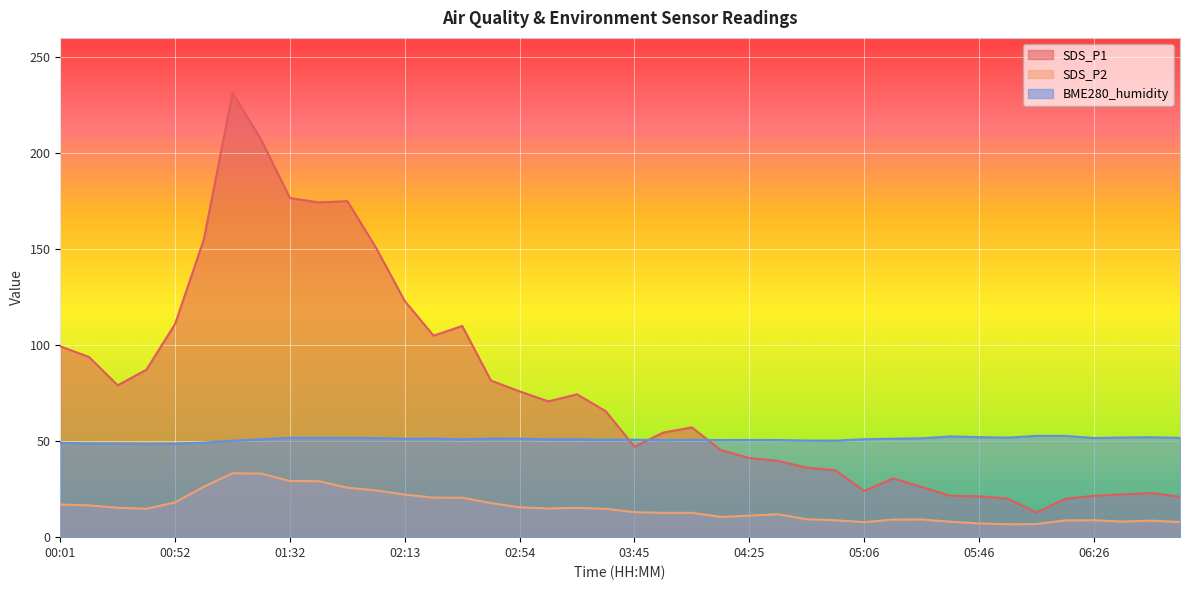

What is the difference between the maximum and minimum values in the SDS_P2 series?

26.6